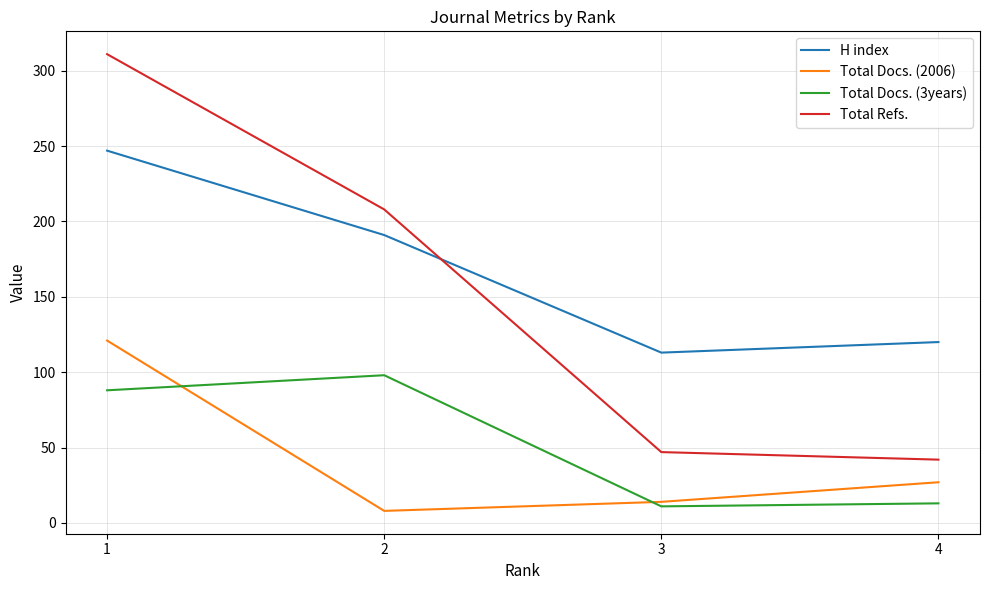

Where does the Total Refs. series first go above 208?

1